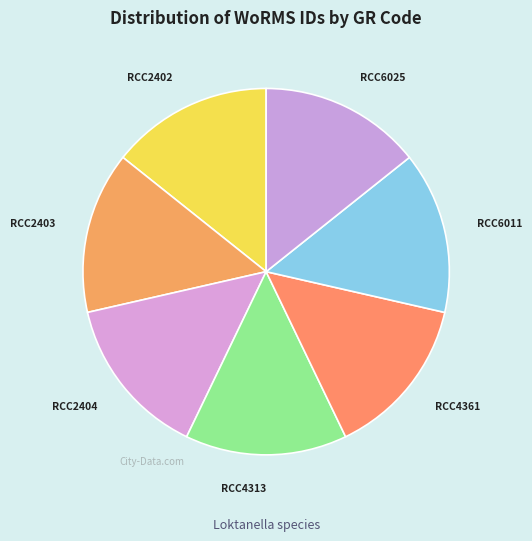

Is there any slice that represents more than half of the pie?

No